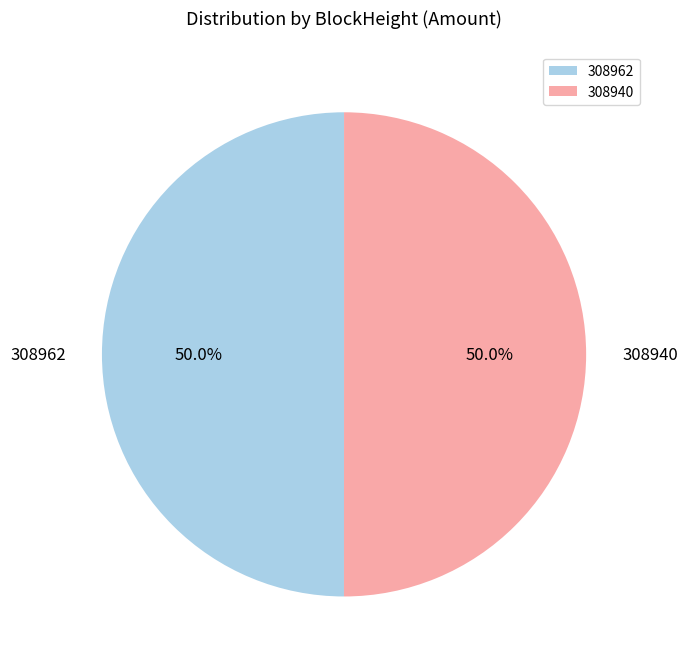

Count the number of slices in the pie.

2